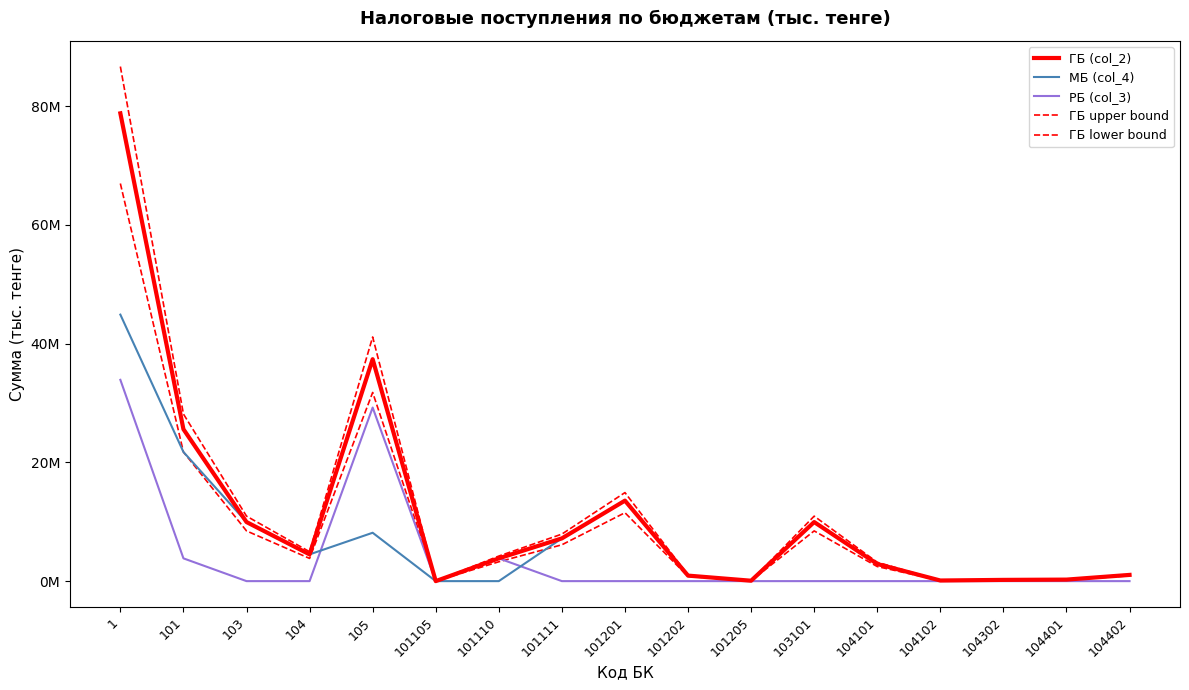

Does the chart display data point markers on the line(s)?

No